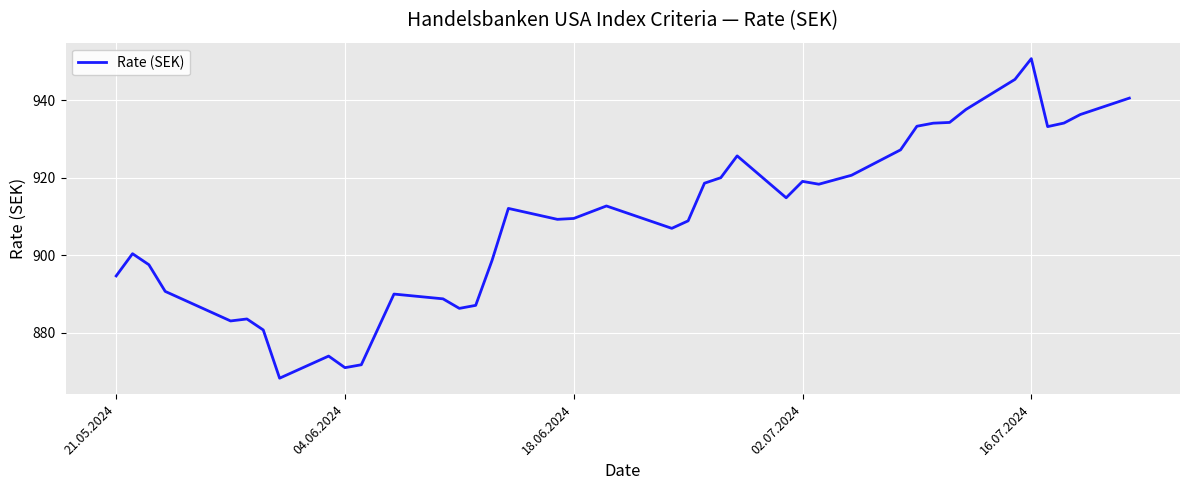

What is the difference between the maximum and minimum values?

82.4